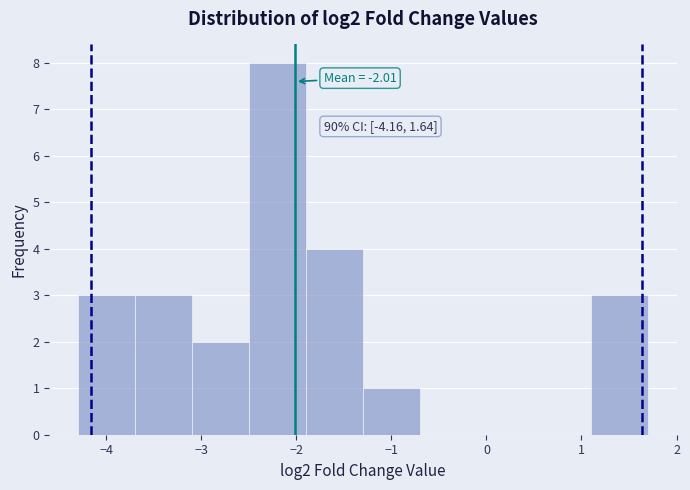

Over which range of the x-axis is the bar tallest?

-2.5 to -1.9